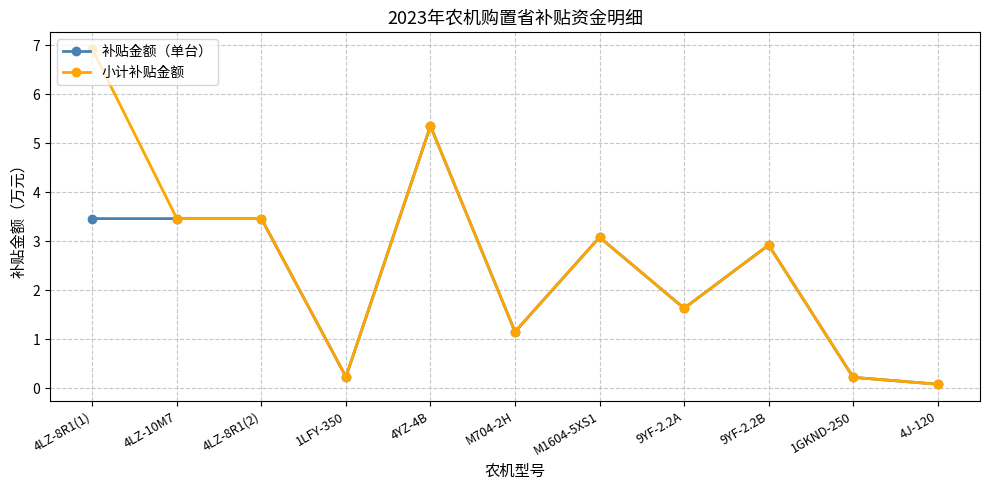

Where is 补贴金额（单台） nearest to the value 2?

9YF-2.2A